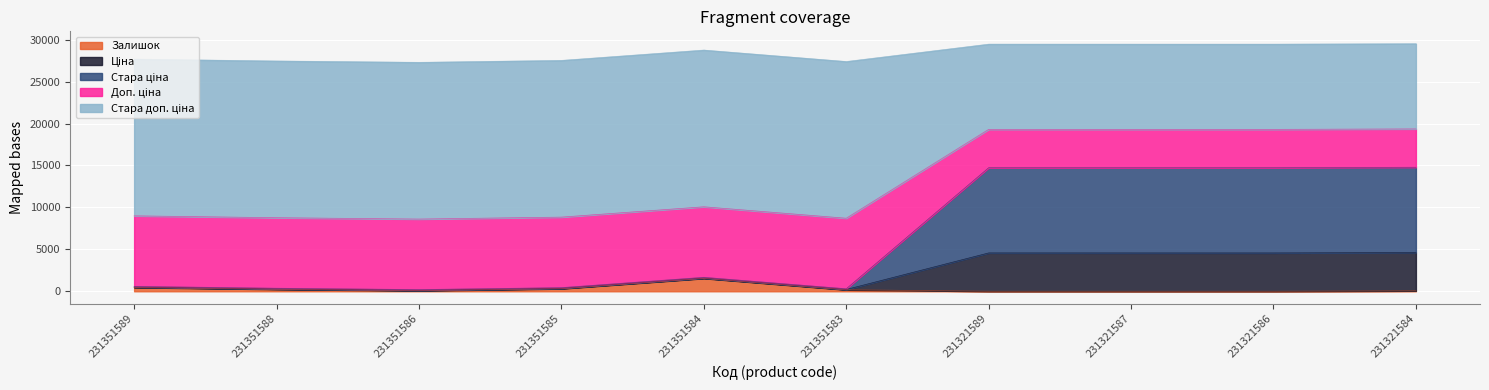

The Залишок series shows 81.0 at 231351586. True or false?

True